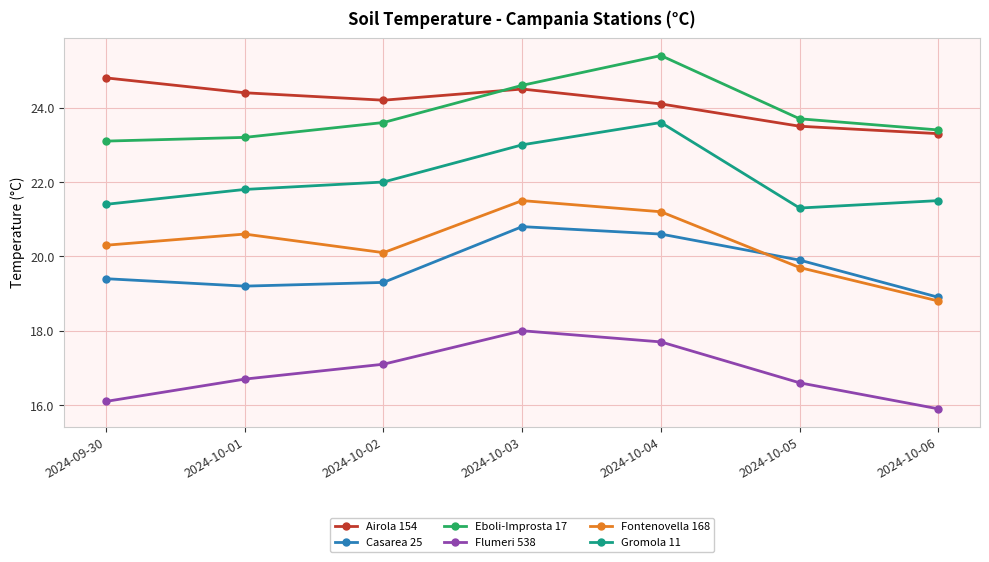

How many lines are shown in the chart?

6